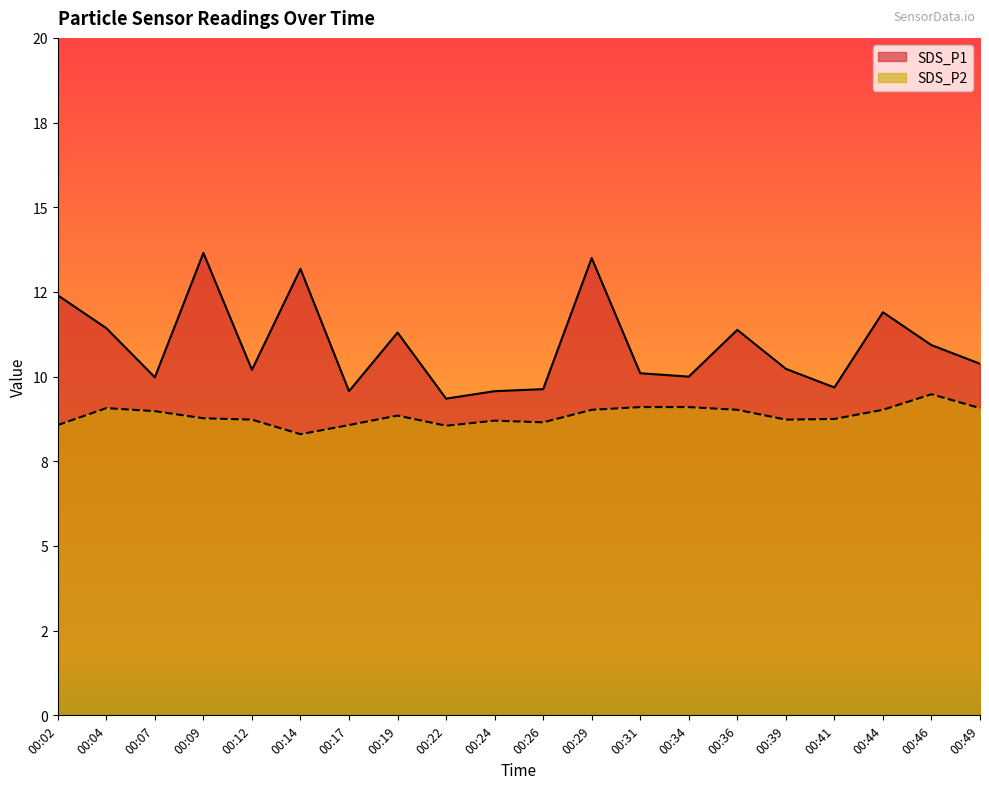

The value of SDS_P1 at 00:07 is 10.0. True or false?

True